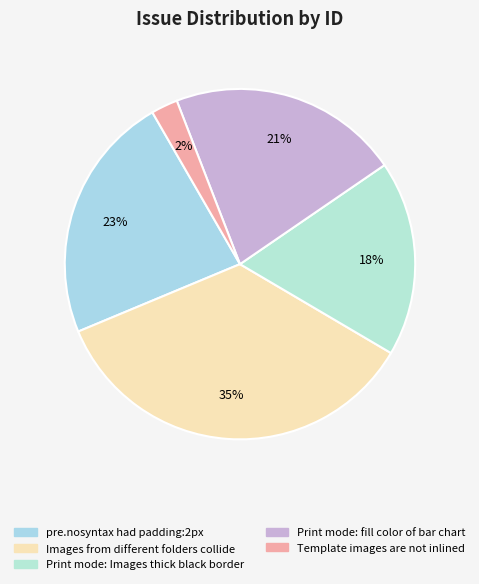

To the nearest percent, what portion does Print mode: fill color of bar chart represent?

21%